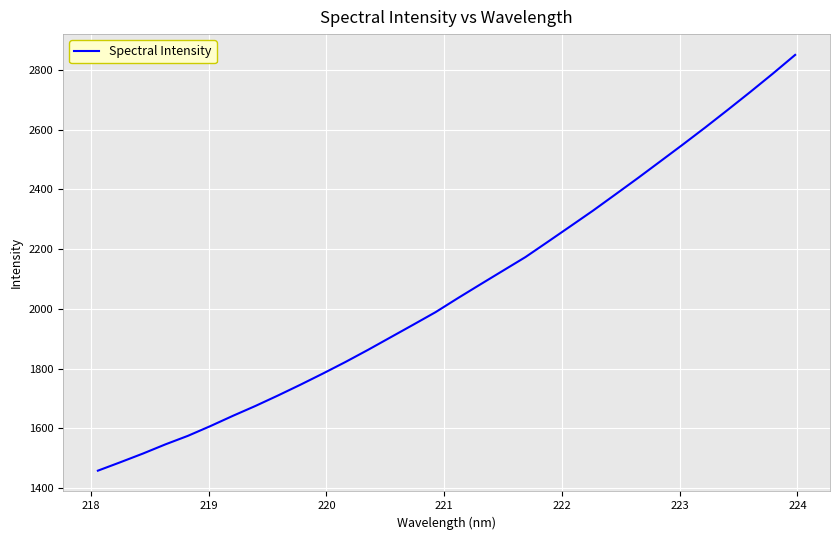

What is the smallest value displayed?

1458.8